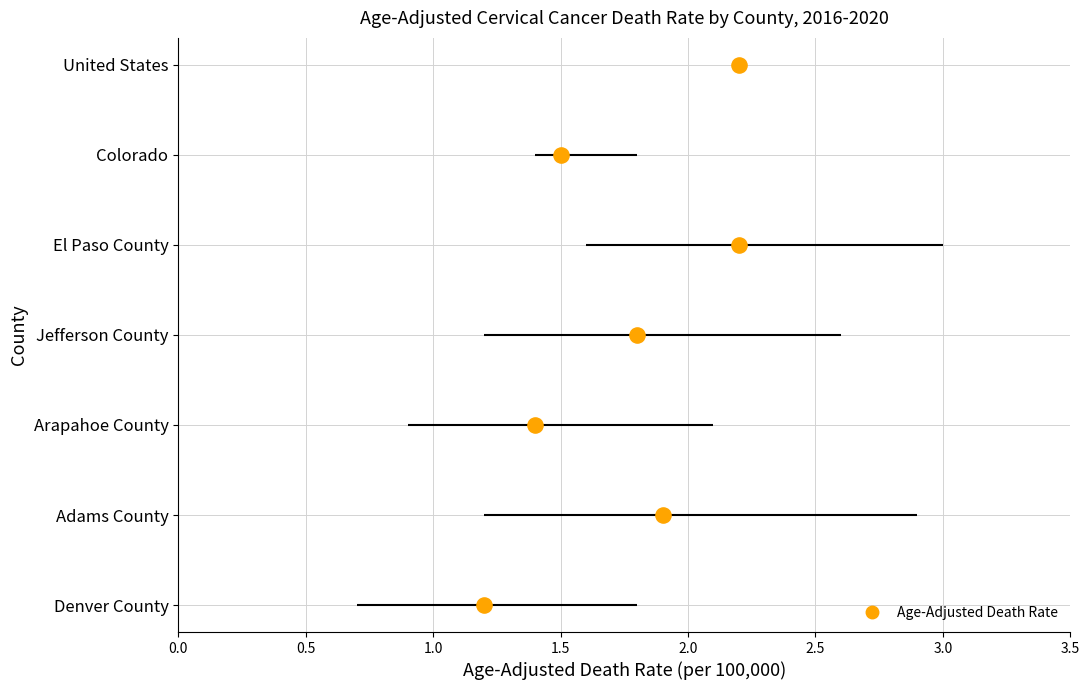

What is the change in value from 0.0 to 0.5?

+1